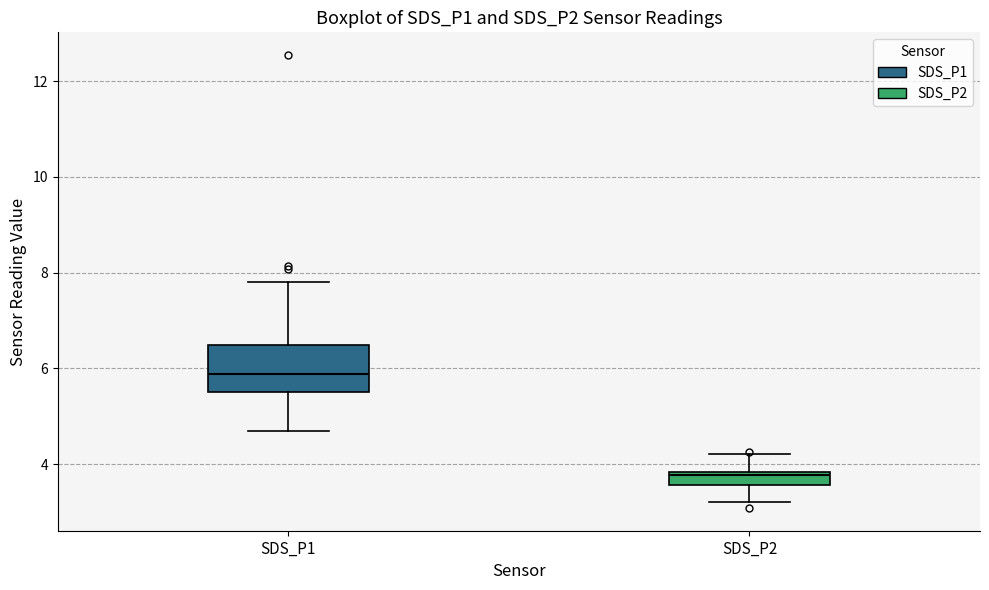

Which box is the tallest, from its lower edge to its upper edge?

SDS_P1